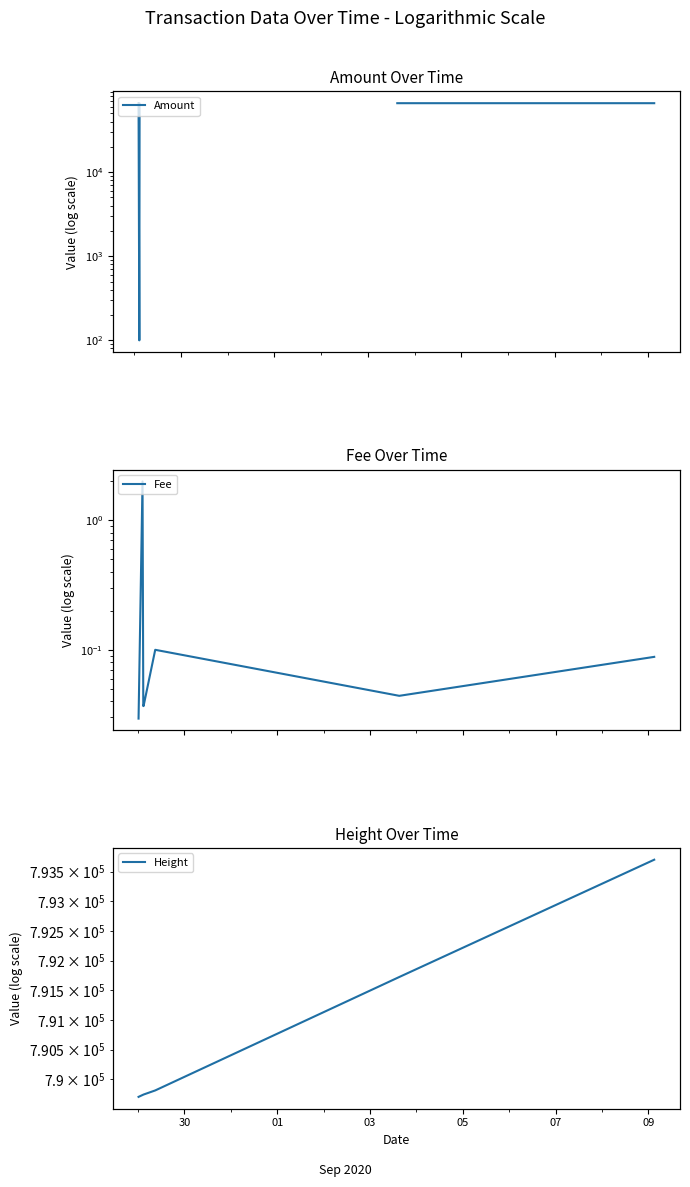

How many lines are shown in the chart?

3